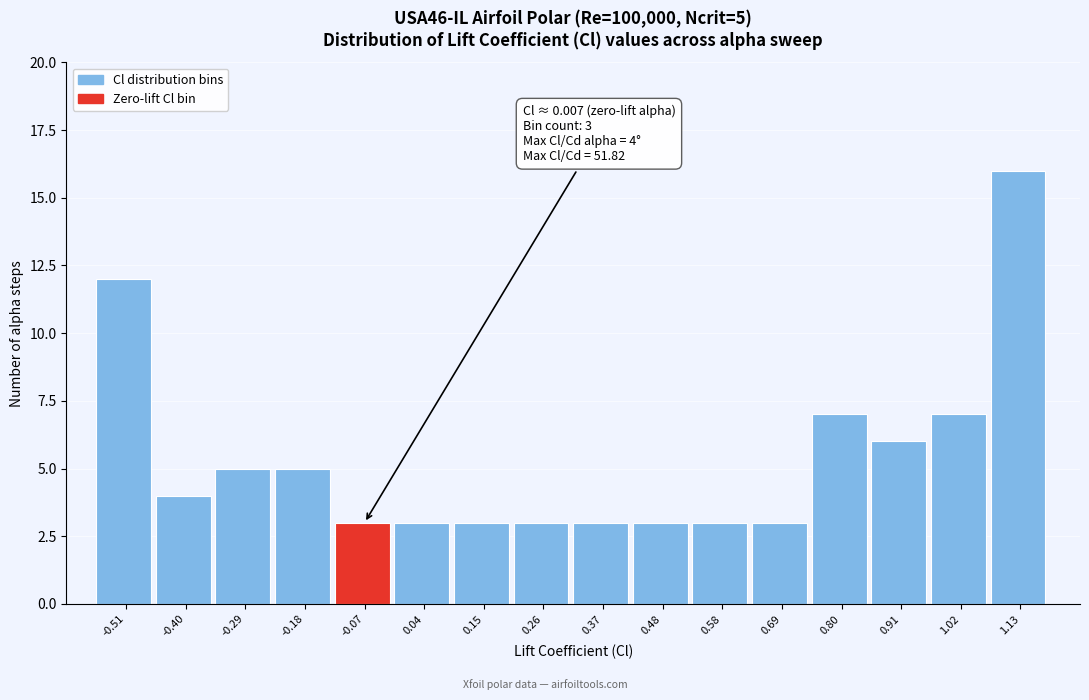

Reading right to left, list all the values displayed in this chart.

16	7	6	7	3	3	3	3	3	3	3	3	5	5	4	12